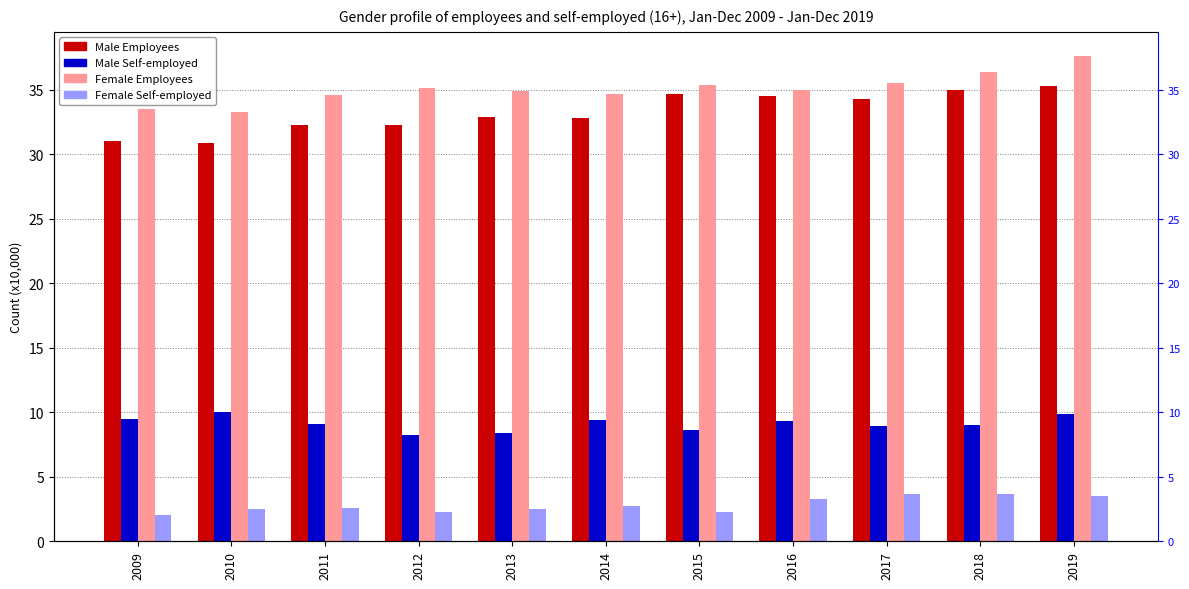

Count the number of categories in the chart.

11